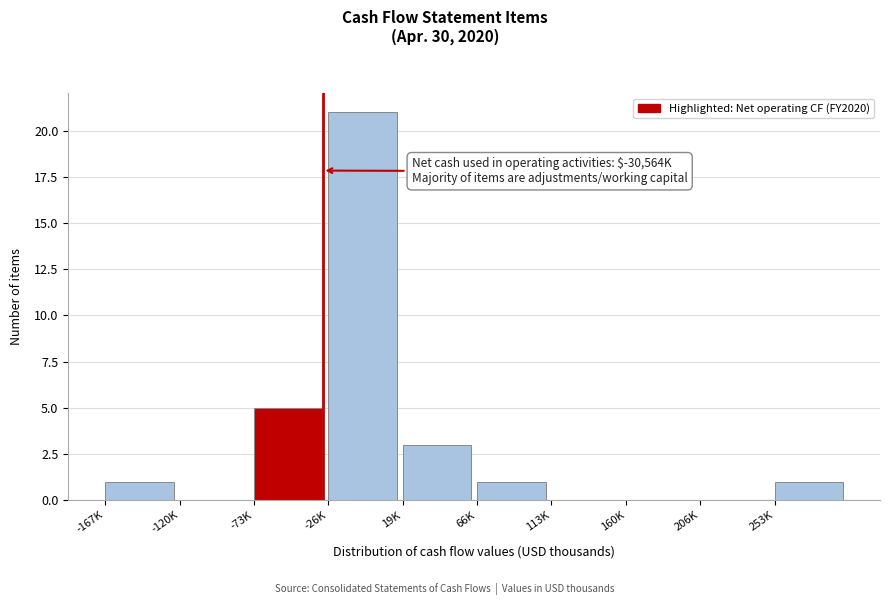

Reading left to right, list all the values displayed in this chart.

-167K=1	-120K=0	-73K=5	-26K=21	19K=3	66K=1	113K=0	160K=0	206K=0	253K=1